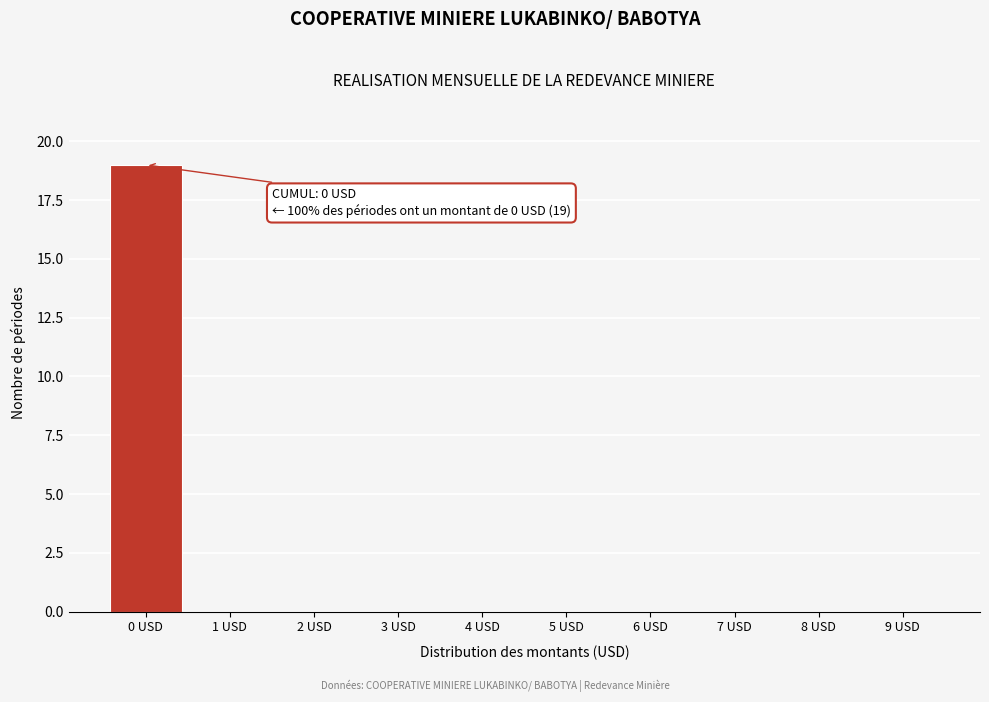

Reading left to right, what are all the values shown in this chart?

0 USD=19	1 USD=0	2 USD=0	3 USD=0	4 USD=0	5 USD=0	6 USD=0	7 USD=0	8 USD=0	9 USD=0